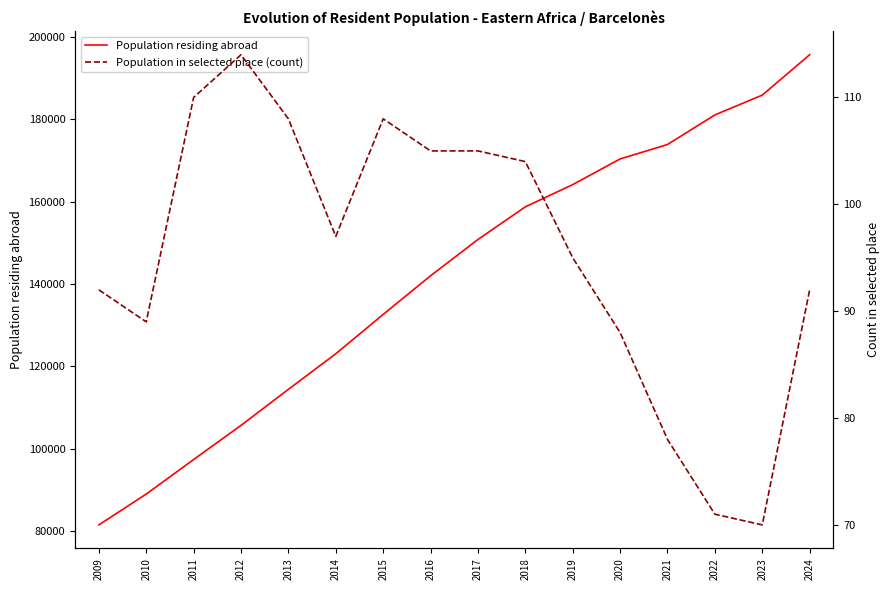

Between 2016 and 2018, which is larger?

2018